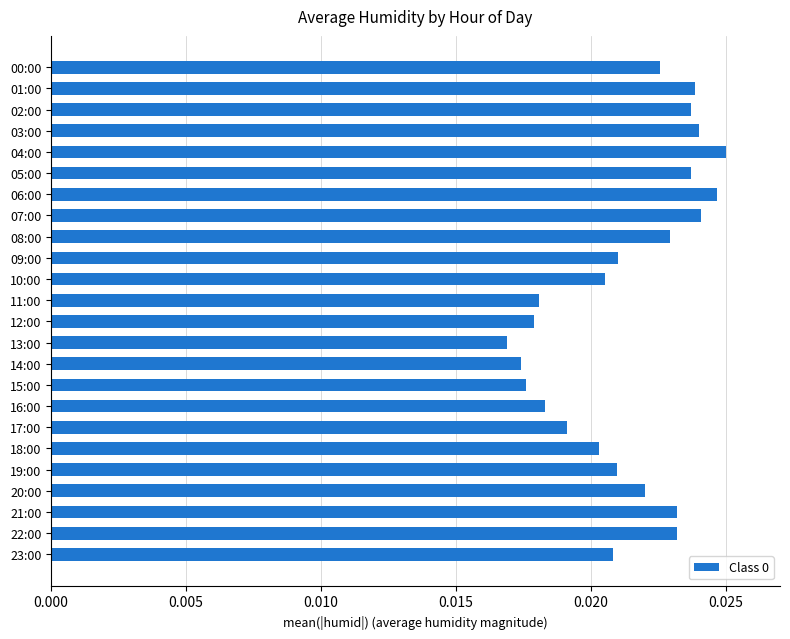

What is the sum of all values?

0.5